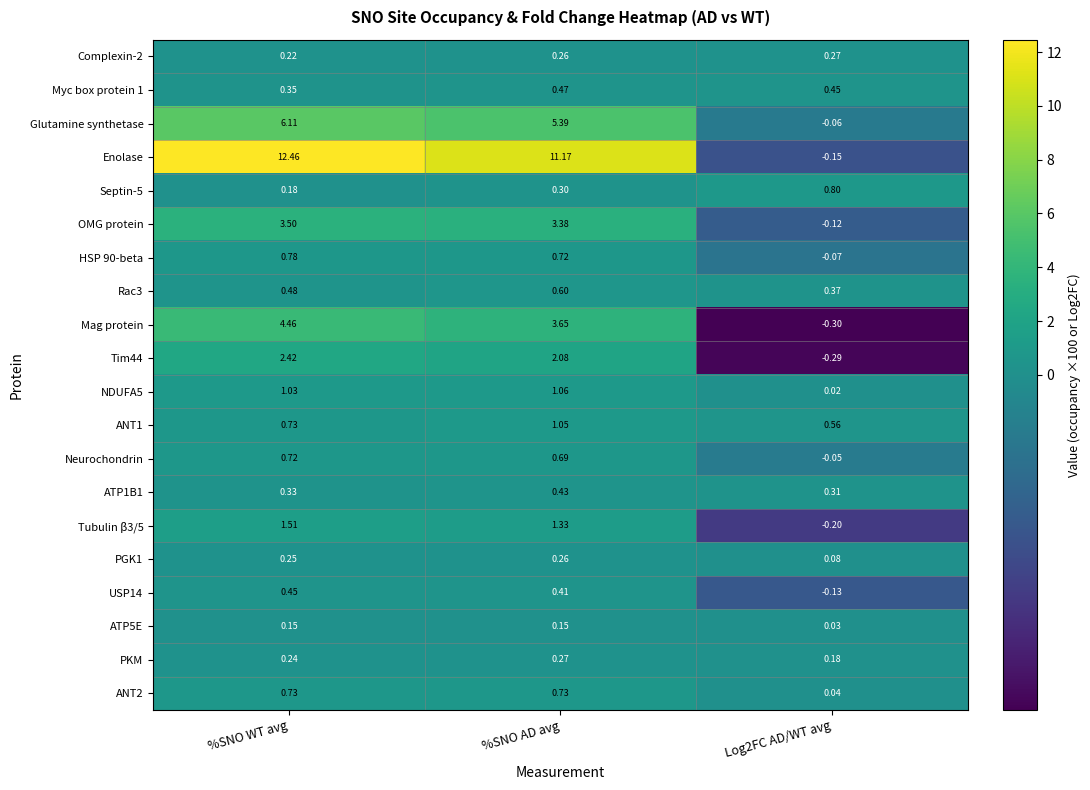

At which category does the chart reach its peak across all series?

%SNO WT avg